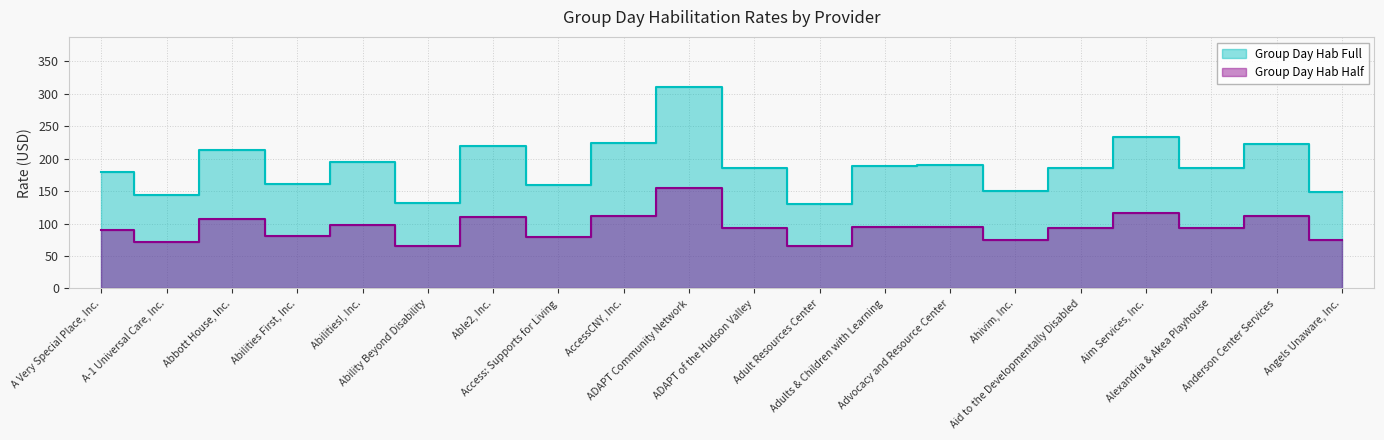

Which series has the largest total across all categories?

Group Day Hab Full